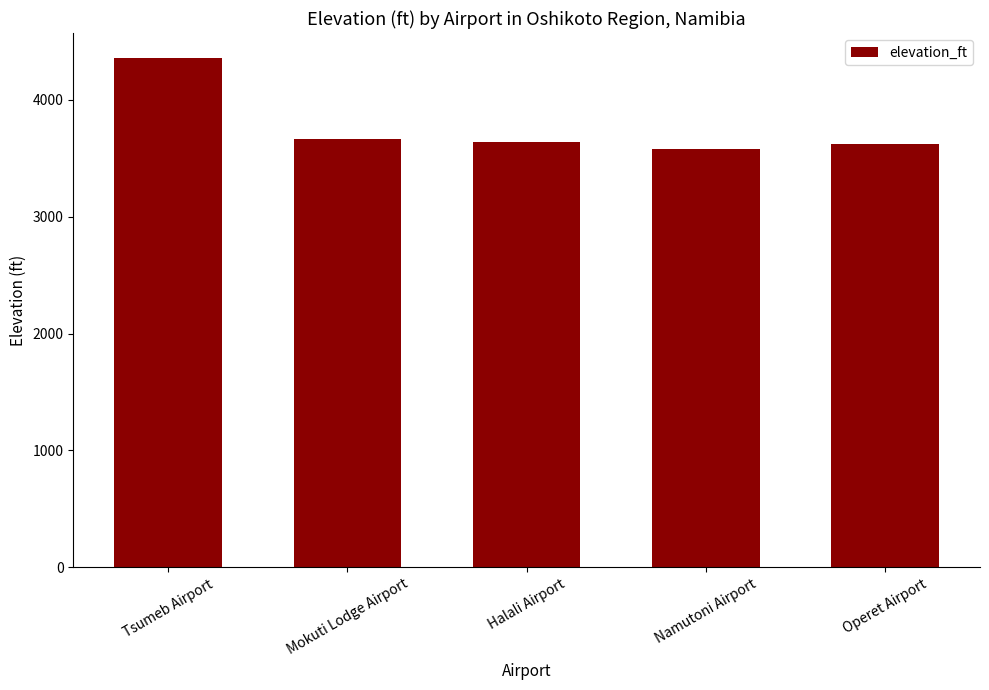

What is the ratio of the value at Operet Airport to the value at Namutoni Airport?

1.0